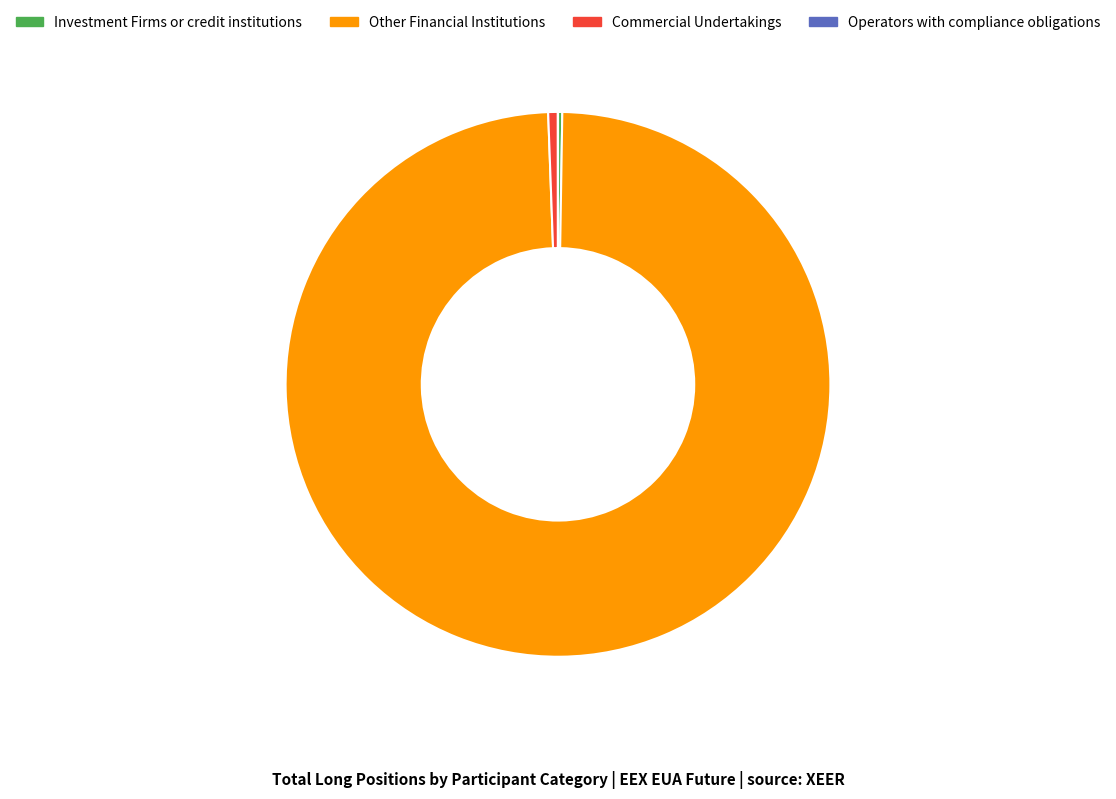

What is the largest slice in the pie chart?

Other Financial Institutions